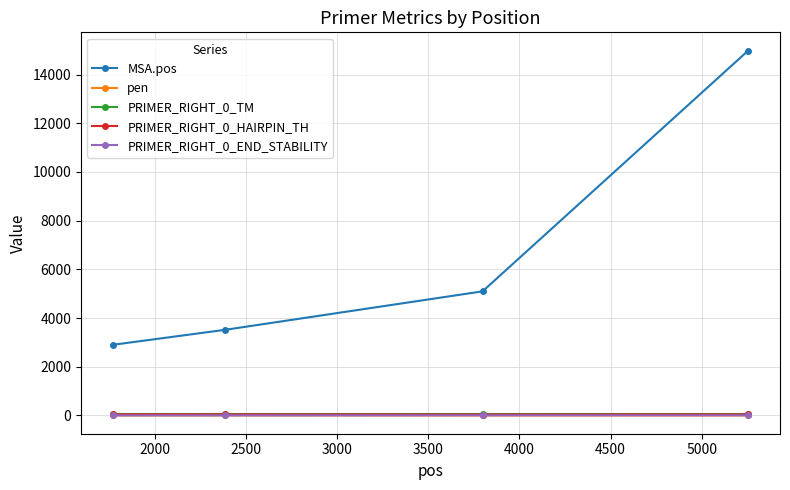

True or false: MSA.pos and PRIMER_RIGHT_0_END_STABILITY cross at least once.

False